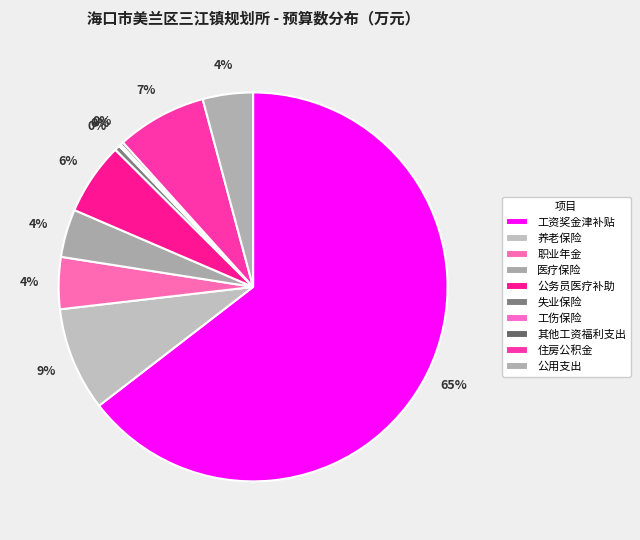

Rank the categories by value from highest to lowest.

工资奖金津补贴, 养老保险, 住房公积金, 公务员医疗补助, 职业年金, 公用支出, 医疗保险, 失业保险, 其他工资福利支出, 工伤保险